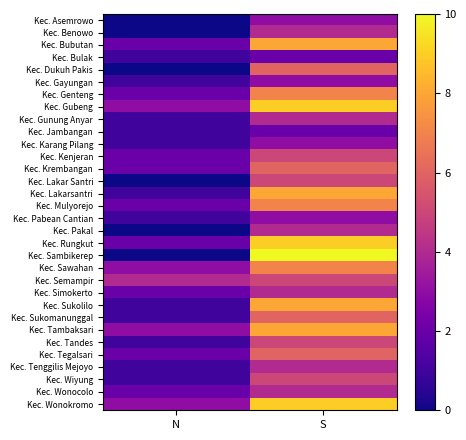

Reading left to right, transcribe all the data shown in this chart.

Kec. Asemrowo: N=0	S=3
Kec. Benowo: N=0	S=4
Kec. Bubutan: N=2	S=8
Kec. Bulak: N=1	S=2
Kec. Dukuh Pakis: N=0	S=6
Kec. Gayungan: N=1	S=3
Kec. Genteng: N=2	S=7
Kec. Gubeng: N=3	S=9
Kec. Gunung Anyar: N=1	S=4
Kec. Jambangan: N=1	S=2
Kec. Karang Pilang: N=1	S=3
Kec. Kenjeran: N=2	S=5
Kec. Krembangan: N=2	S=6
Kec. Lakar Santri: N=0	S=5
Kec. Lakarsantri: N=1	S=8
Kec. Mulyorejo: N=2	S=7
Kec. Pabean Cantian: N=1	S=3
Kec. Pakal: N=0	S=4
Kec. Rungkut: N=2	S=9
Kec. Sambikerep: N=0	S=10
Kec. Sawahan: N=3	S=7
Kec. Semampir: N=4	S=5
Kec. Simokerto: N=2	S=4
Kec. Sukolilo: N=1	S=8
Kec. Sukomanunggal: N=1	S=6
Kec. Tambaksari: N=3	S=8
Kec. Tandes: N=1	S=5
Kec. Tegalsari: N=2	S=6
Kec. Tenggilis Mejoyo: N=1	S=4
Kec. Wiyung: N=1	S=5
Kec. Wonocolo: N=2	S=4
Kec. Wonokromo: N=3	S=9